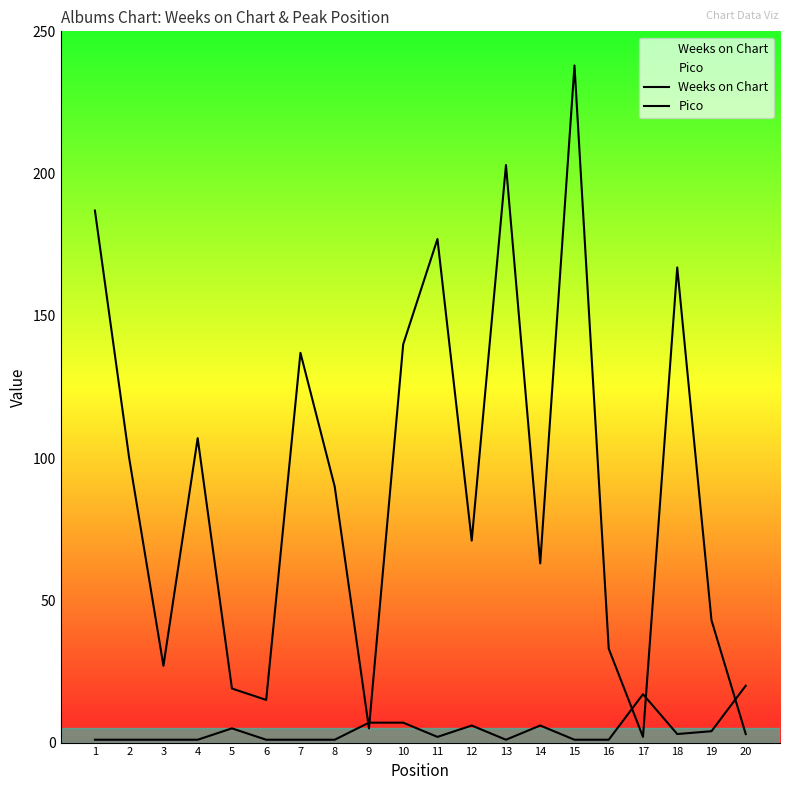

How many interior local valleys does the Pico series have?

3